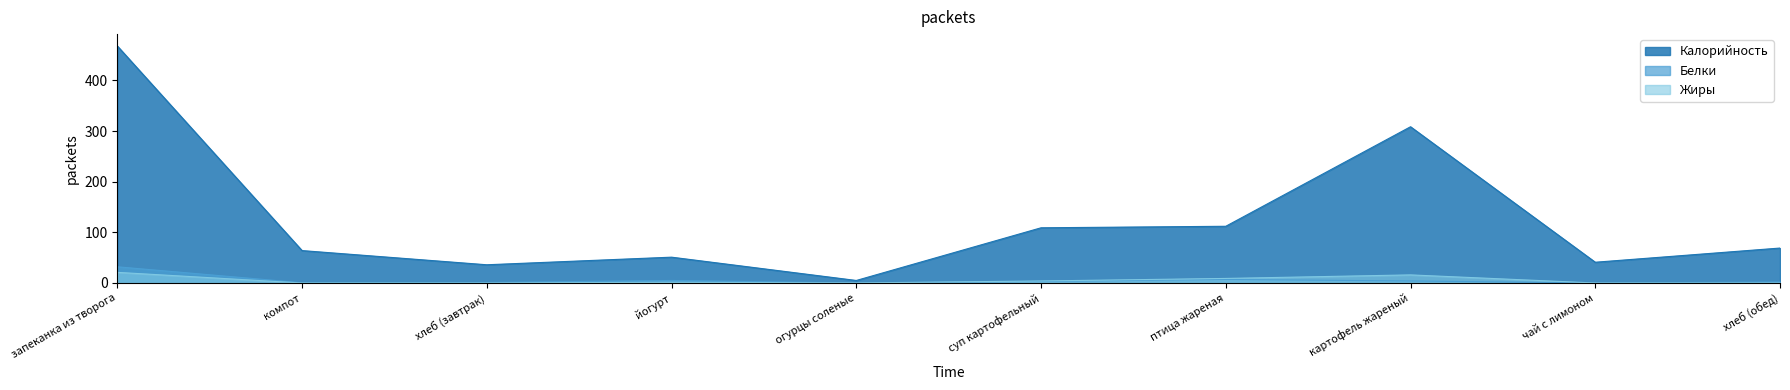

Which label corresponds to the largest value in the chart?

запеканка из творога